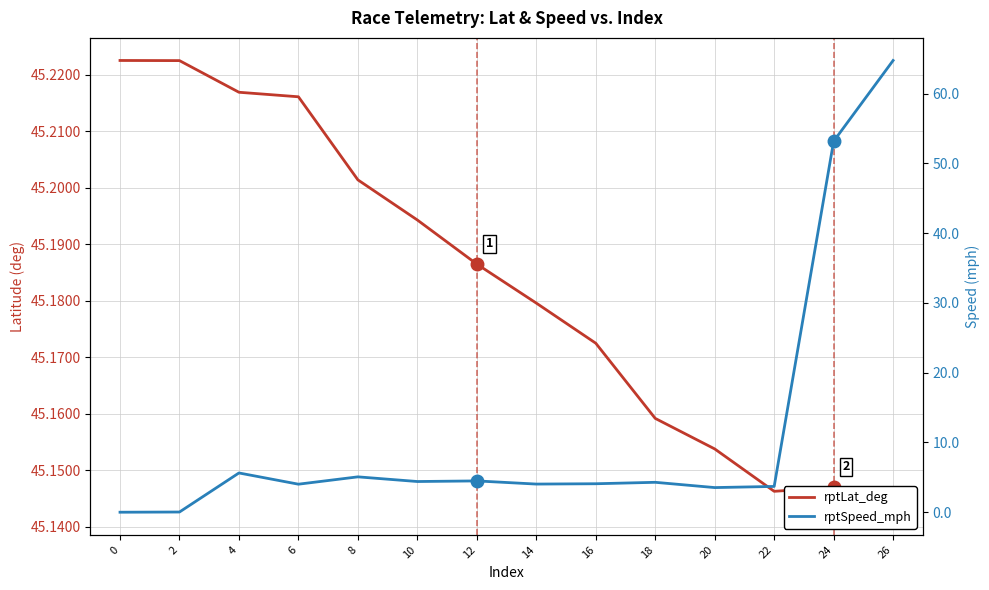

What are all the series names shown in the legend?

rptLat_deg, rptSpeed_mph